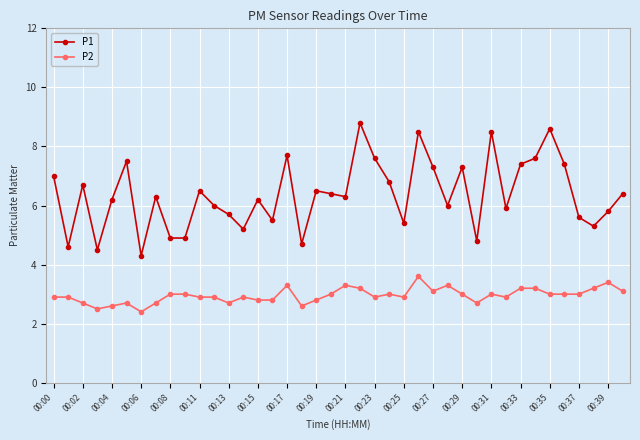

What is the smallest value displayed?

2.4